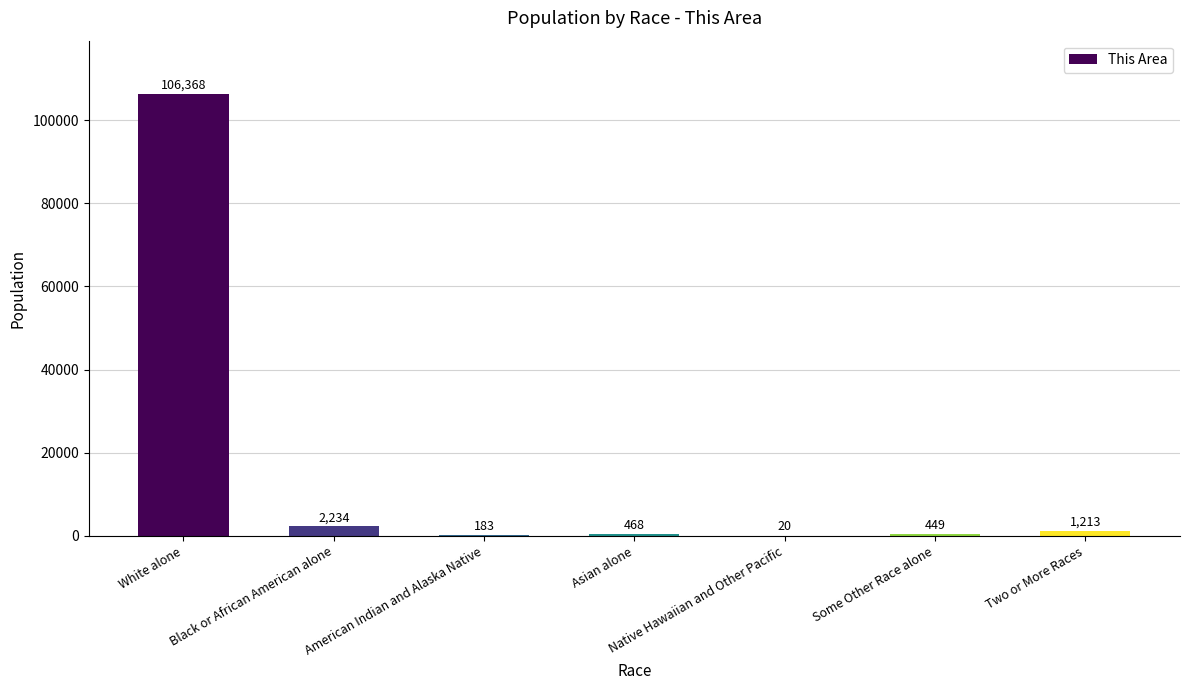

Which category has the highest value across all series?

White alone